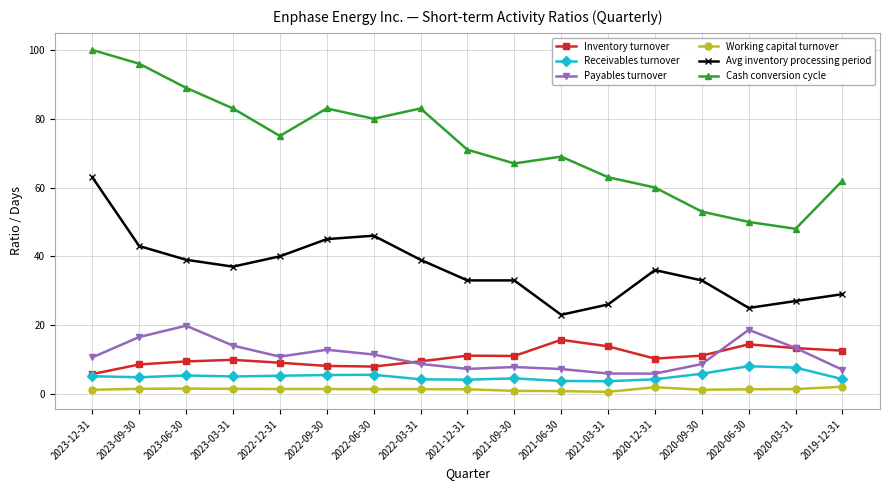

What is the lowest value of the Receivables turnover series?

3.7